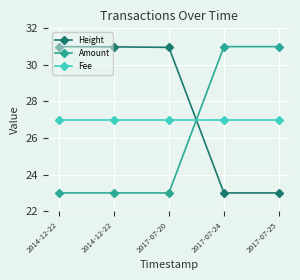

Which series has the largest total across all categories?

Height